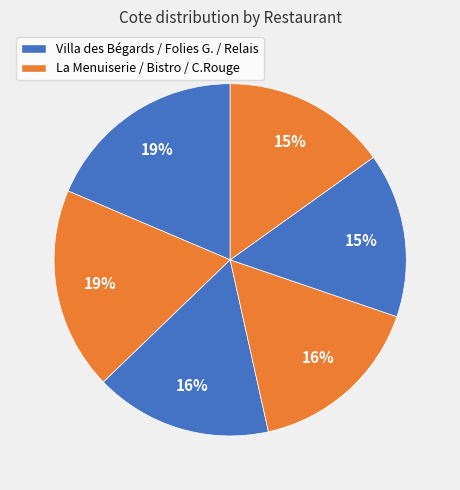

How many slices are in this pie chart?

6